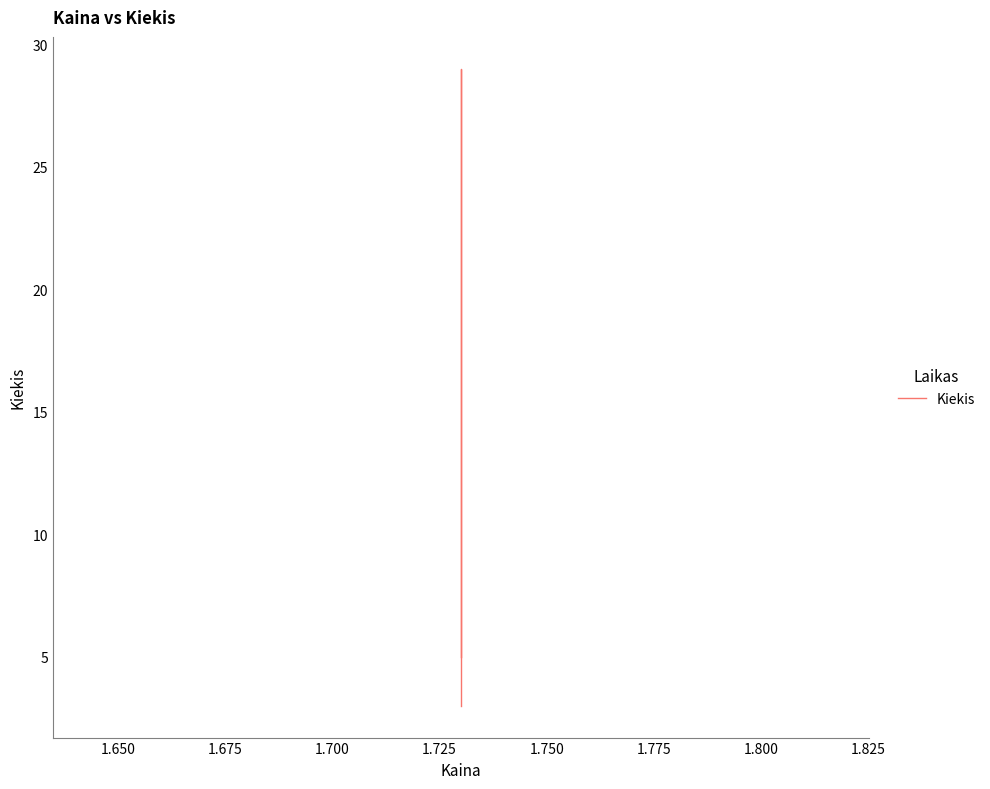

The chart shows a value of 1 at 1.675. True or false?

False